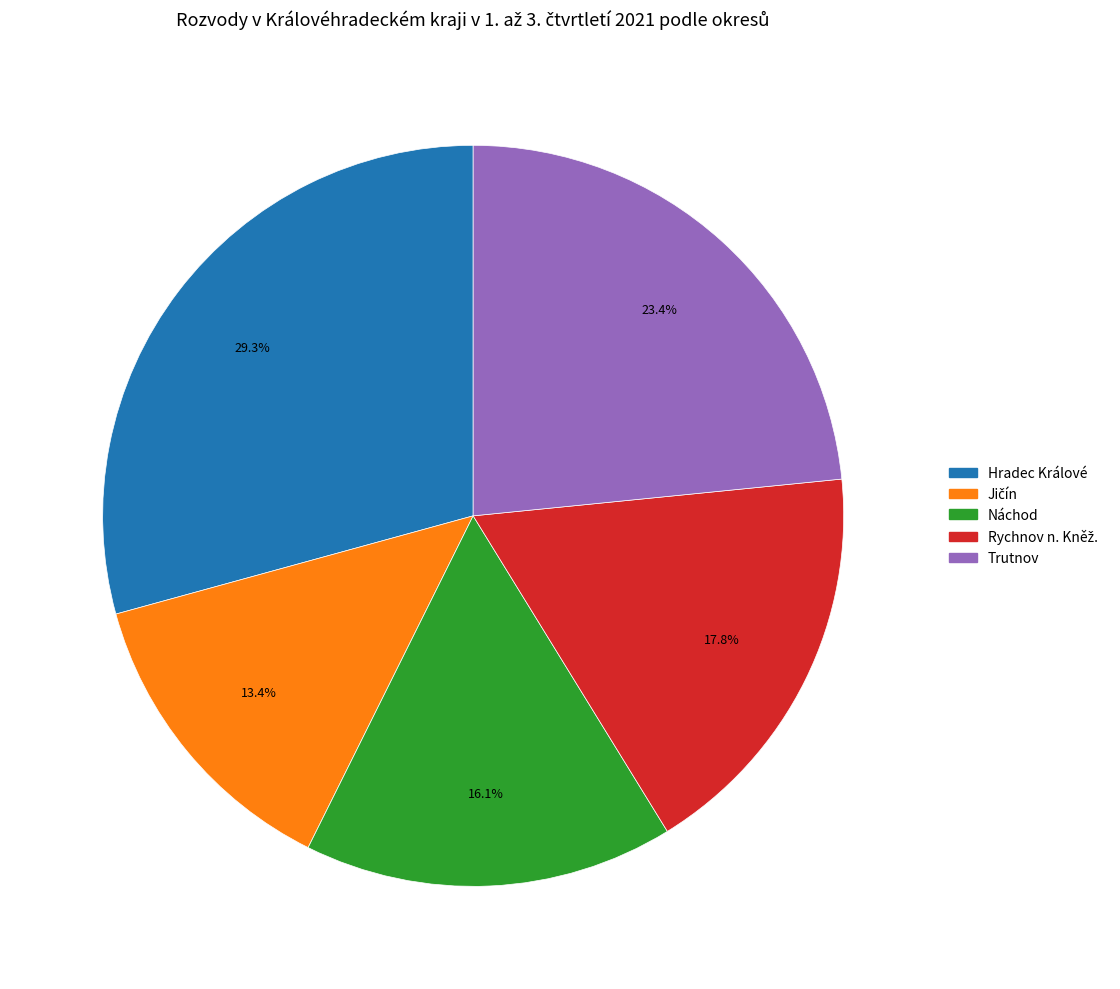

How many slices are in this pie chart?

5